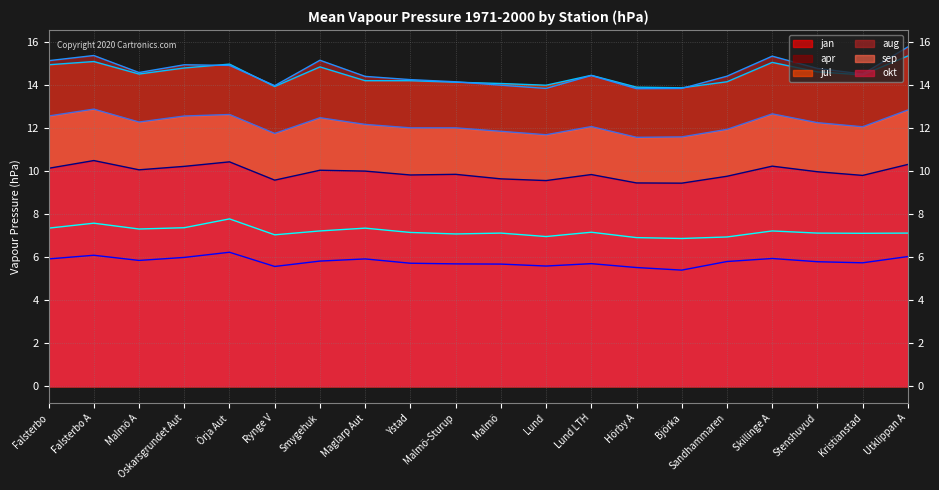

True or false: jan (line) and sep (line) cross at least once.

False